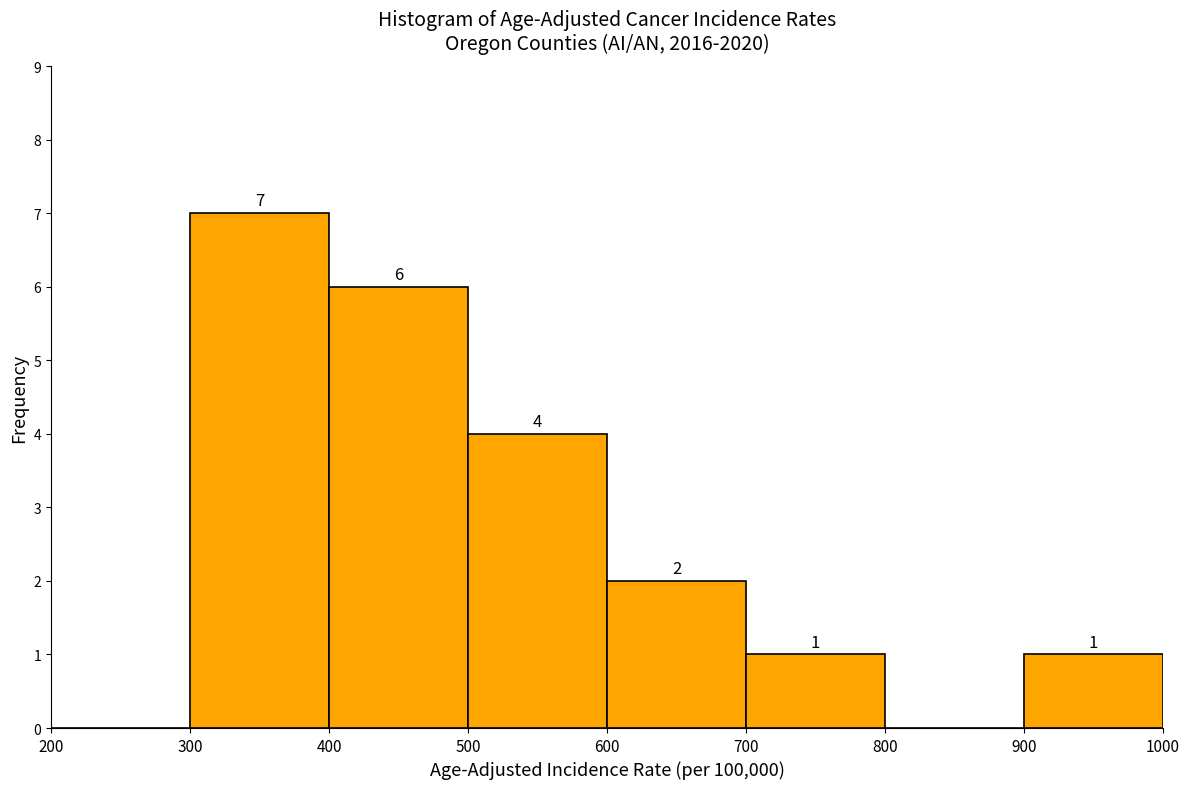

Over which range of the x-axis is the bar tallest?

300 to 400